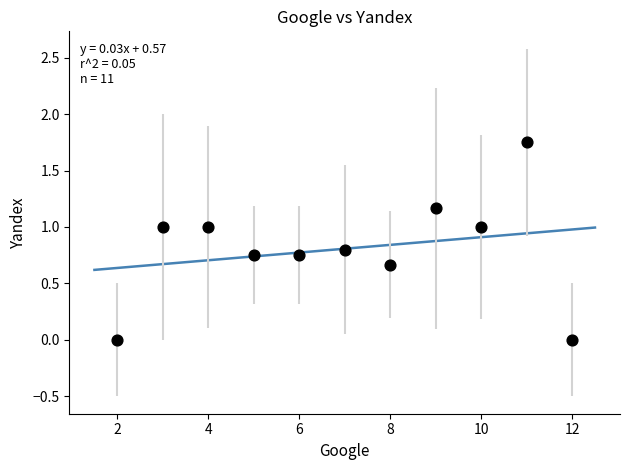

What is the average X value?

7.0